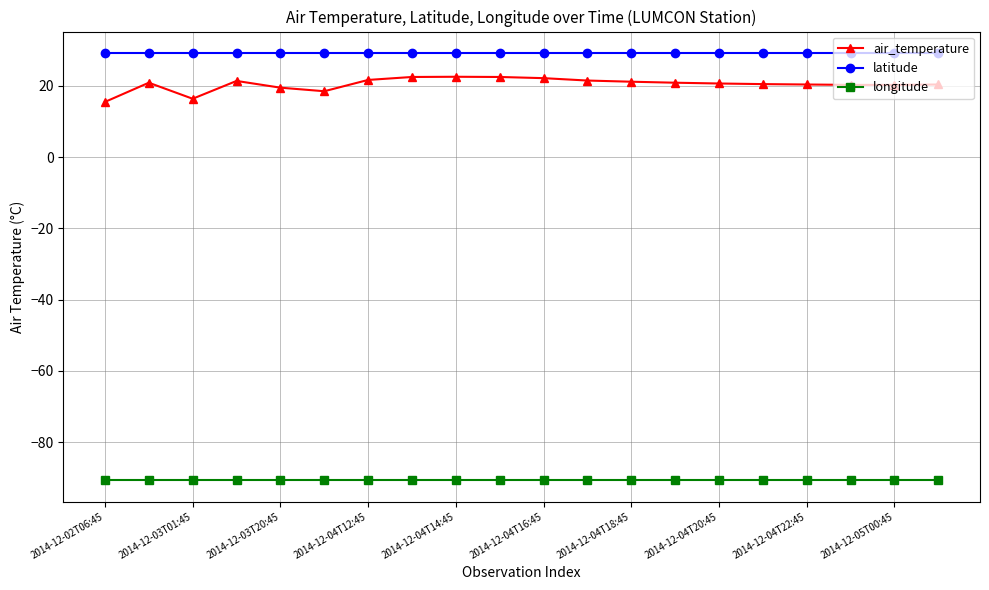

Rank the series by their maximum value, from highest to lowest.

latitude, air_temperature, longitude